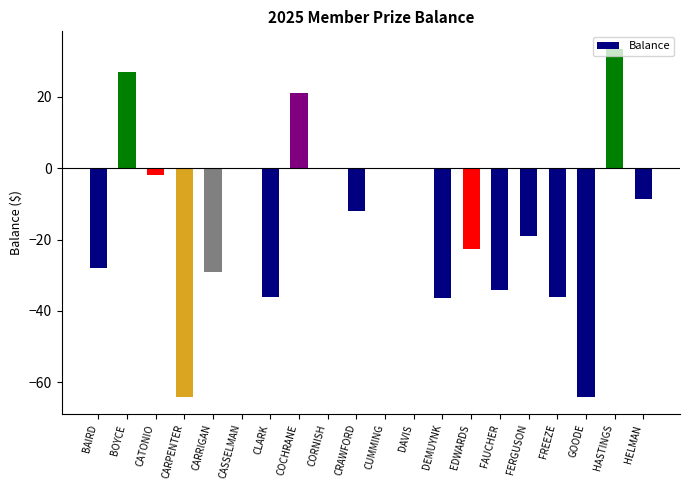

Where does the data first go above -12?

BOYCE